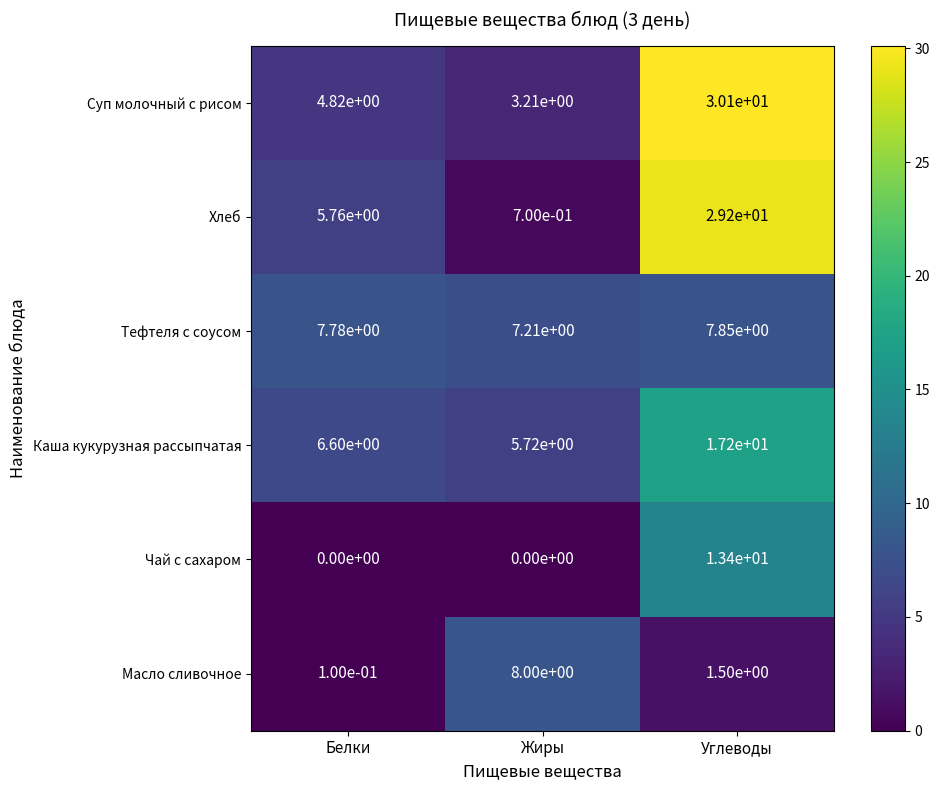

At which category is the sum across all series the highest?

Углеводы